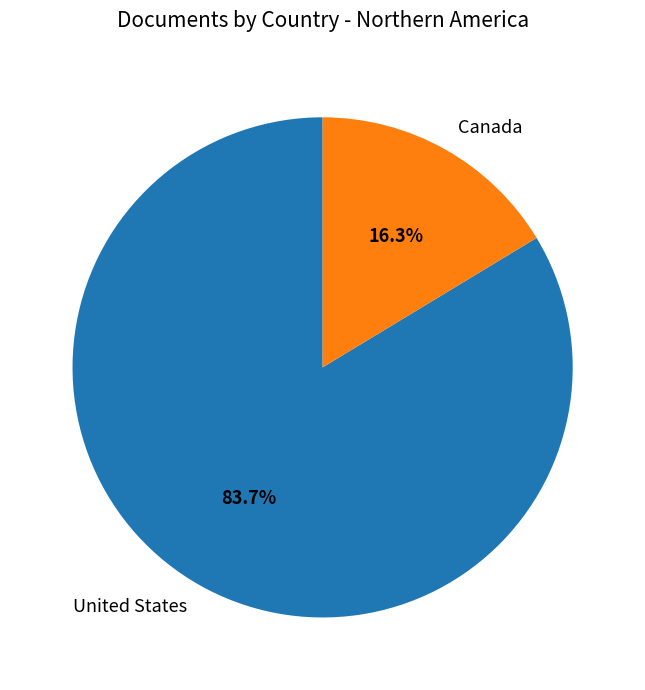

Approximately how many times larger is the value at United States compared to Canada?

5.1